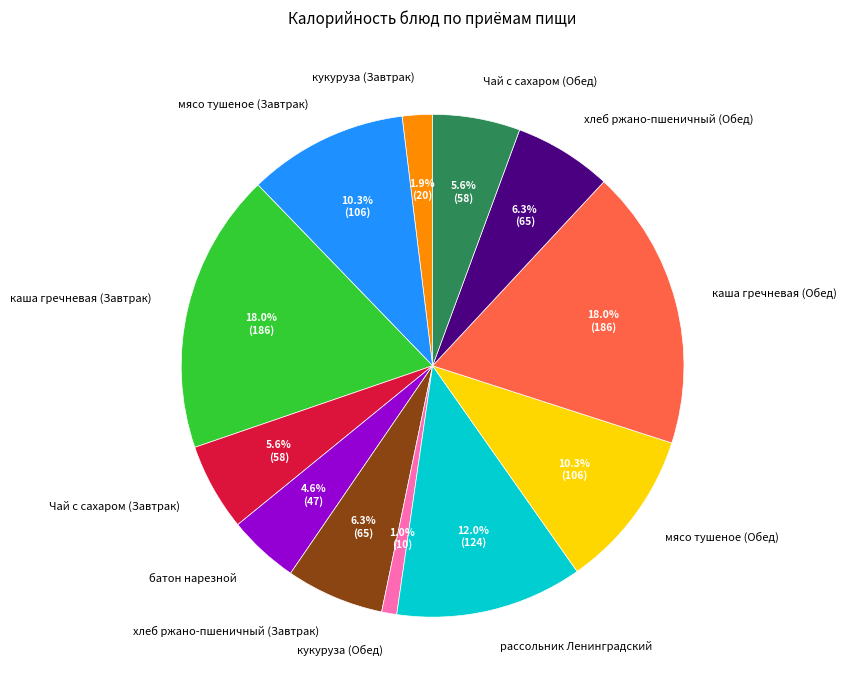

To the nearest percent, what is the difference between the largest and smallest slice percentages?

17%